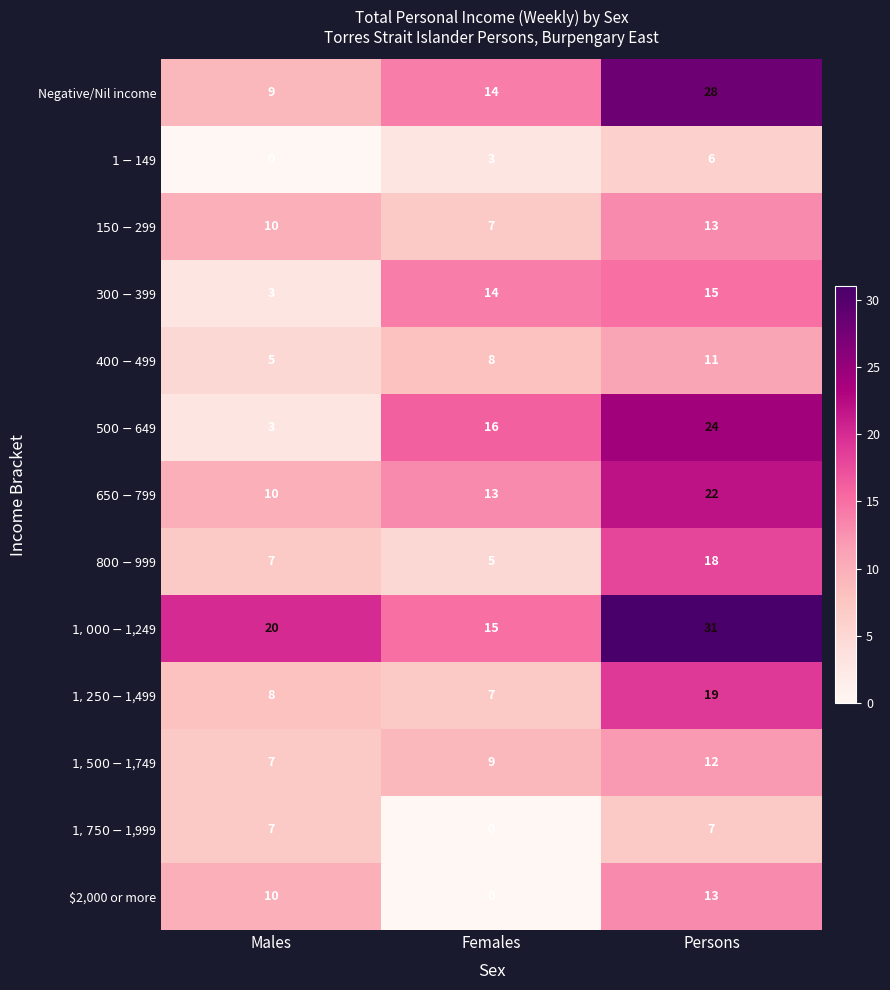

What is the difference between the highest and lowest values at Males?

20